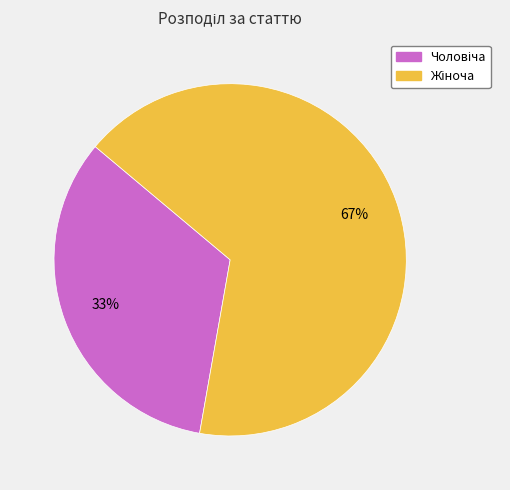

Count the number of slices in the pie.

2